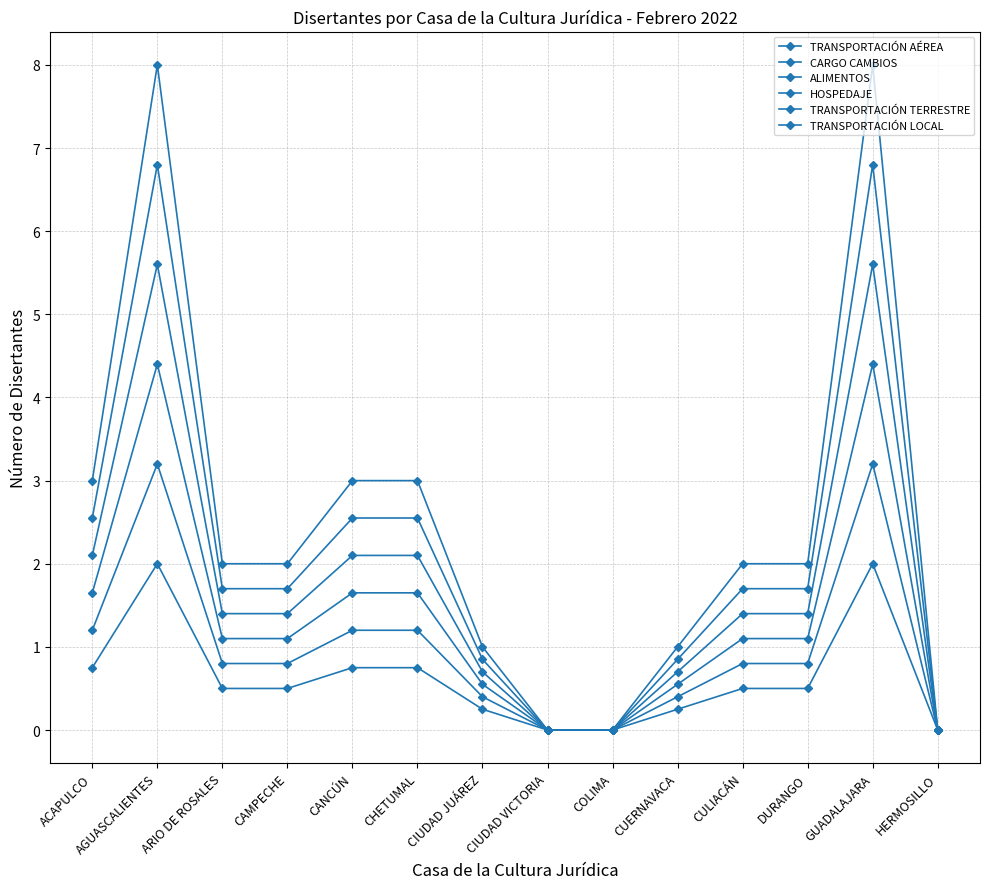

At which label does ALIMENTOS reach its minimum?

CIUDAD VICTORIA